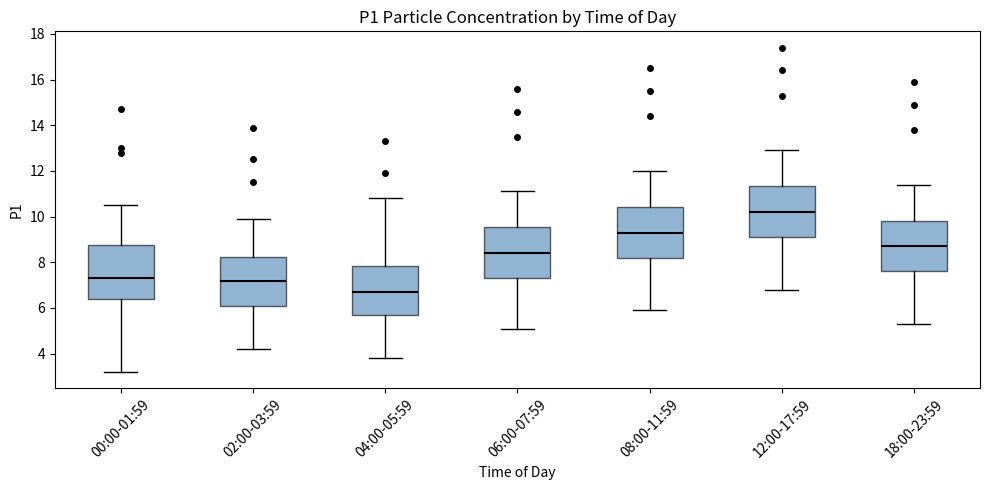

Which box has the highest median line?

12:00-17:59